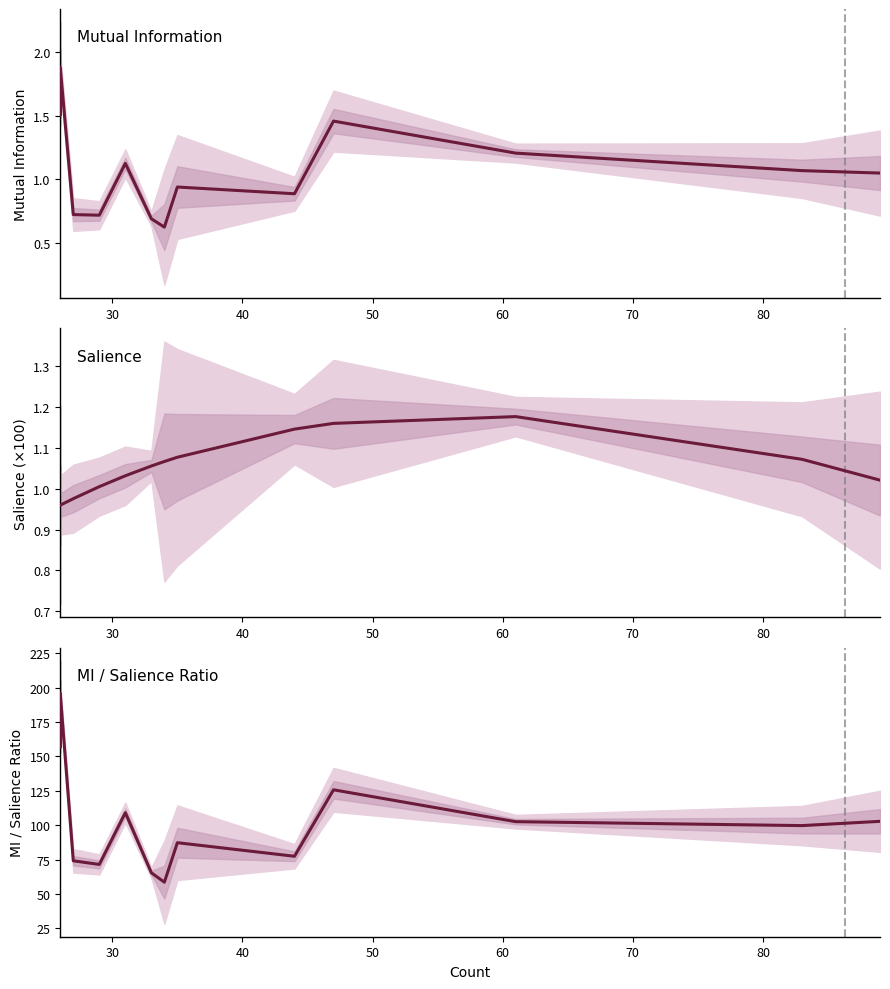

Is the value of Mutual Information at 17 greater than the value of MI / Salience Ratio at 15?

No